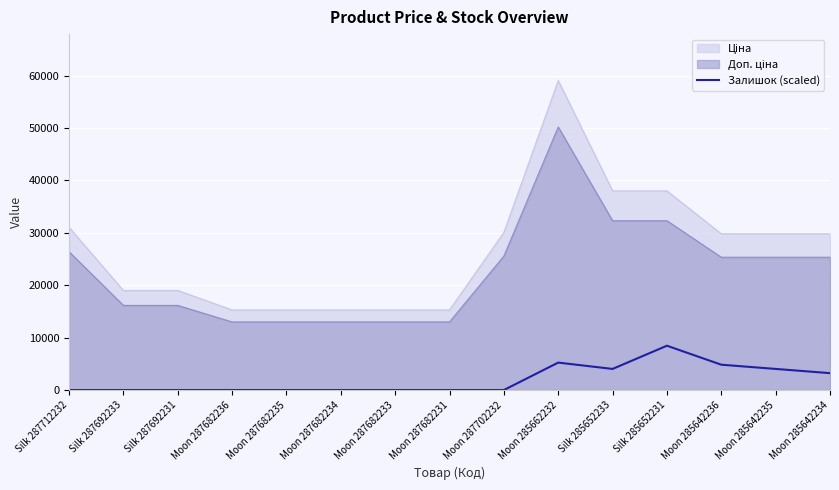

Reading left to right, list all the values displayed in this chart.

0.0	0.0	0.0	0.0	0.0	0.0	0.0	0.0	0.0	5236.3	4027.9	8458.6	4833.5	4027.9	3222.3